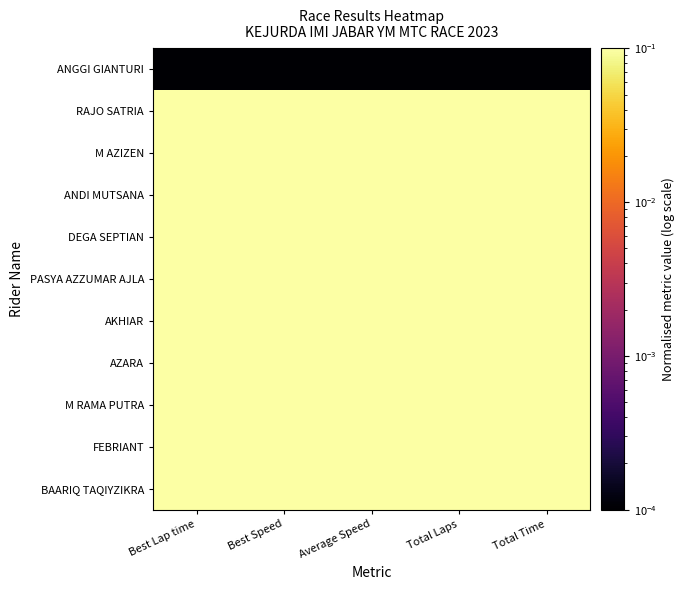

What is the total value across all series at Total Laps?

8.1